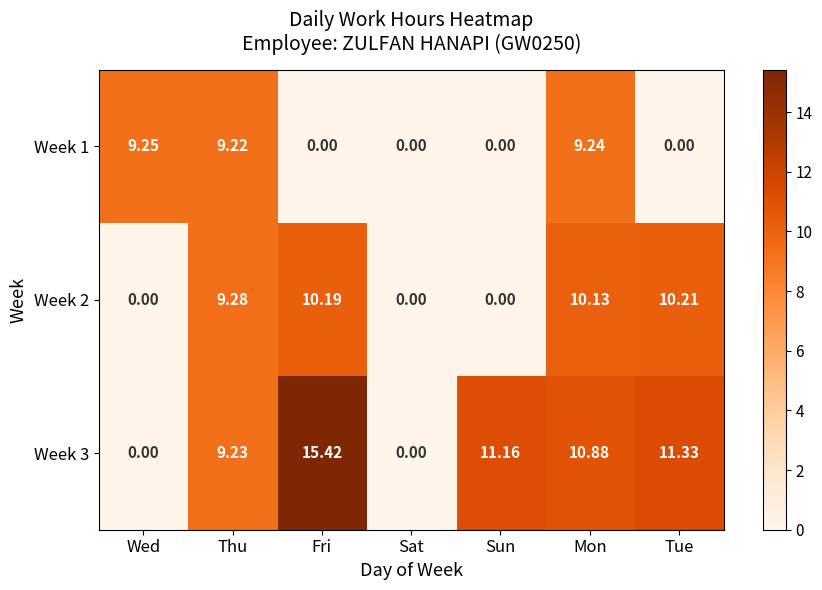

Is the value of Week 1 at Wed greater than the value of Week 2 at Sun?

Yes